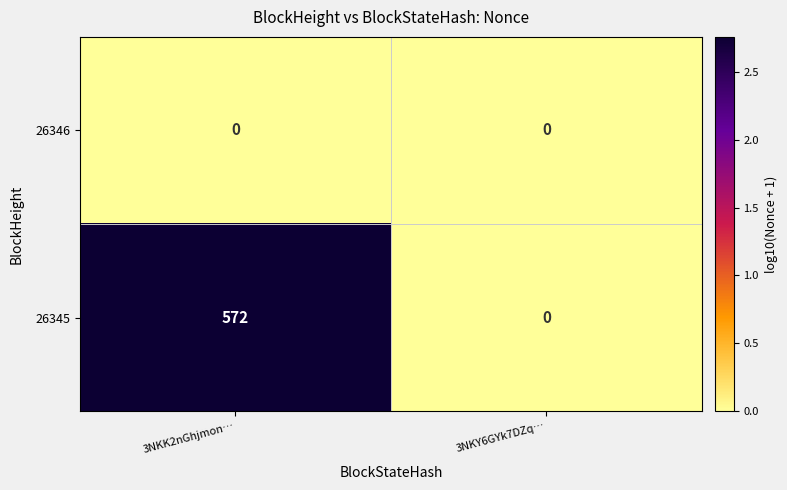

Which series has the largest total across all categories?

26345